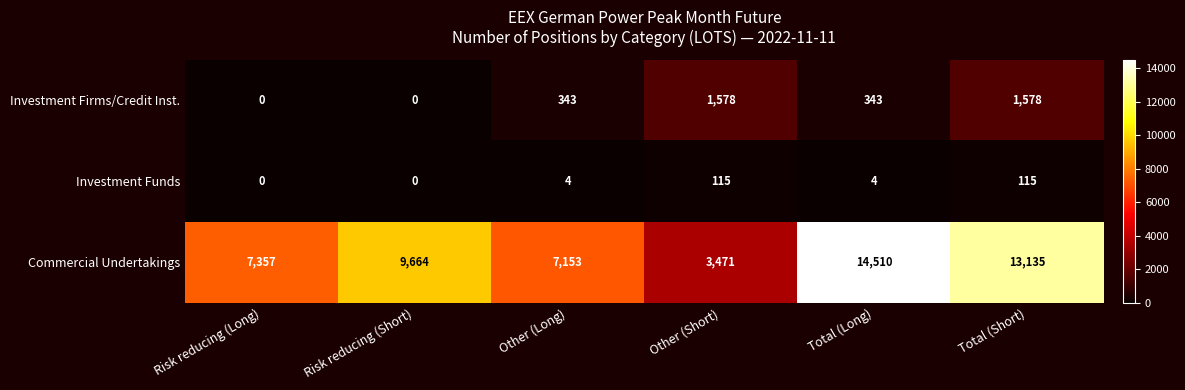

At which category is the sum across all series the highest?

Total (Long)